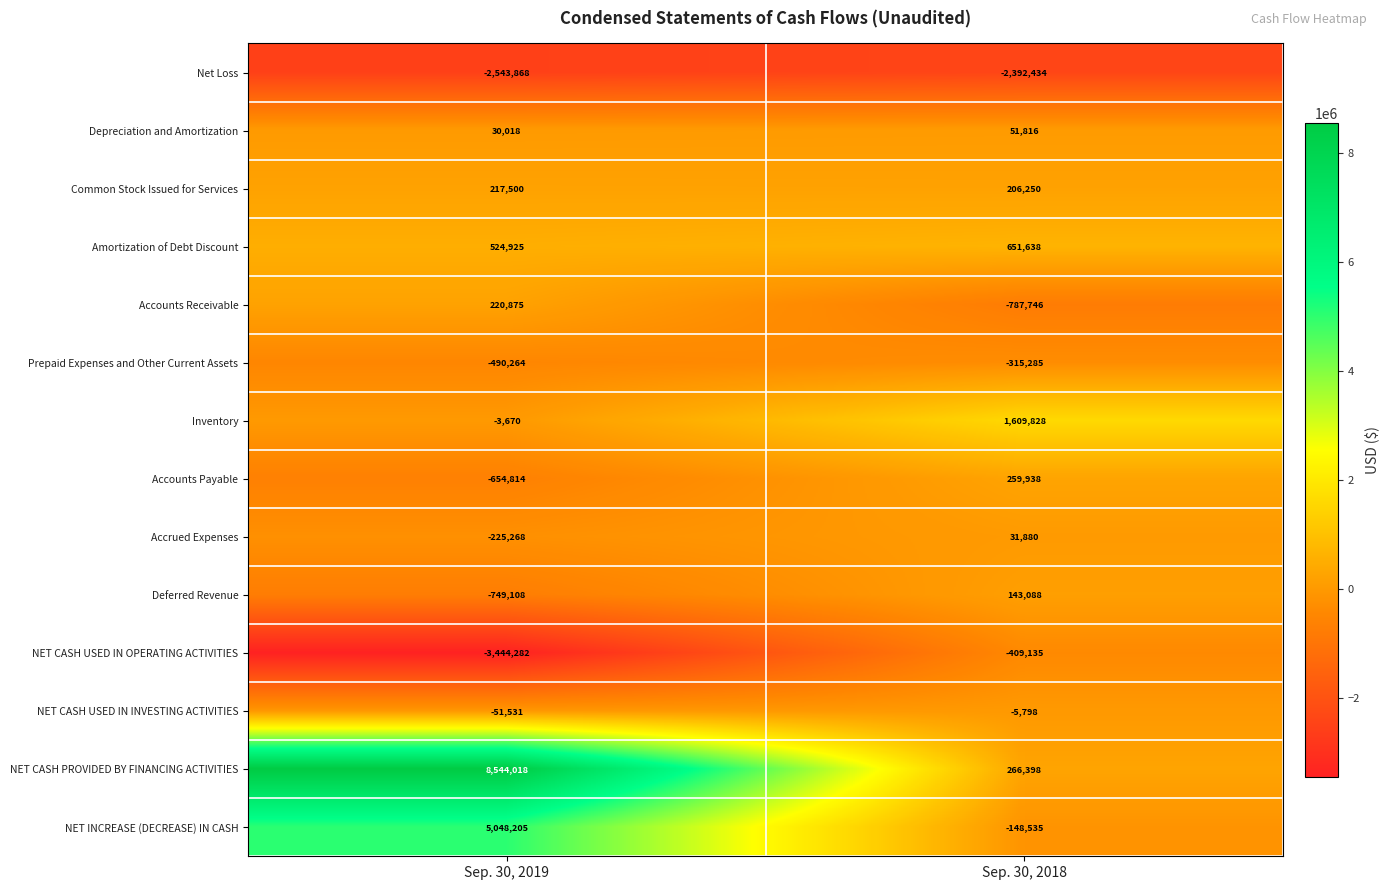

Reading left to right, list all the values displayed in this chart.

Net Loss: -2543868	-2392434
Depreciation and Amortization: 30018	51816
Common Stock Issued for Services: 217500	206250
Amortization of Debt Discount: 524925	651638
Accounts Receivable: 220875	-787746
Prepaid Expenses and Other Current Assets: -490264	-315285
Inventory: -3670	1609828
Accounts Payable: -654814	259938
Accrued Expenses: -225268	31880
Deferred Revenue: -749108	143088
NET CASH USED IN OPERATING ACTIVITIES: -3444282	-409135
NET CASH USED IN INVESTING ACTIVITIES: -51531	-5798
NET CASH PROVIDED BY FINANCING ACTIVITIES: 8544018	266398
NET INCREASE (DECREASE) IN CASH: 5048205	-148535